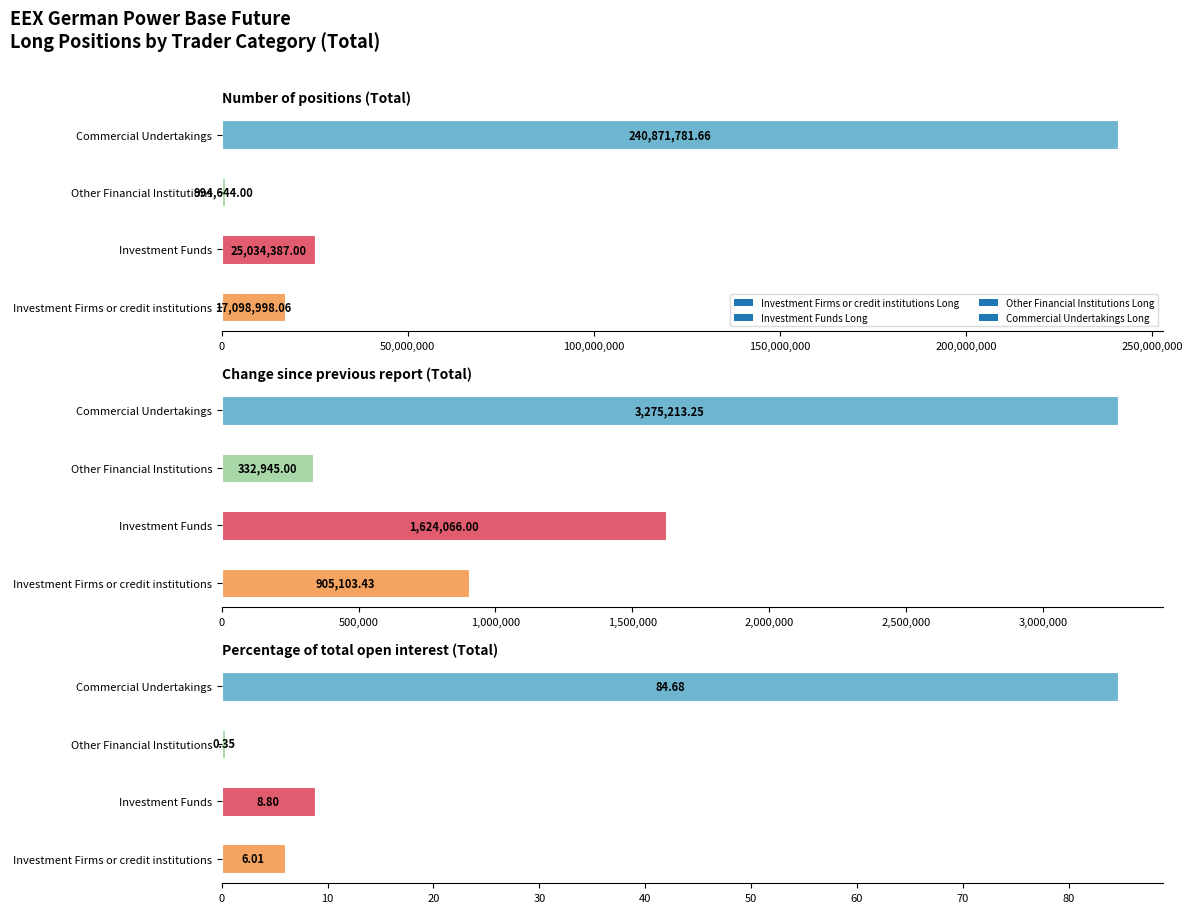

Rank the series at Percentage of total open interest (Total) from lowest to highest value.

Other Financial Institutions Long, Investment Firms or credit institutions Long, Investment Funds Long, Commercial Undertakings Long